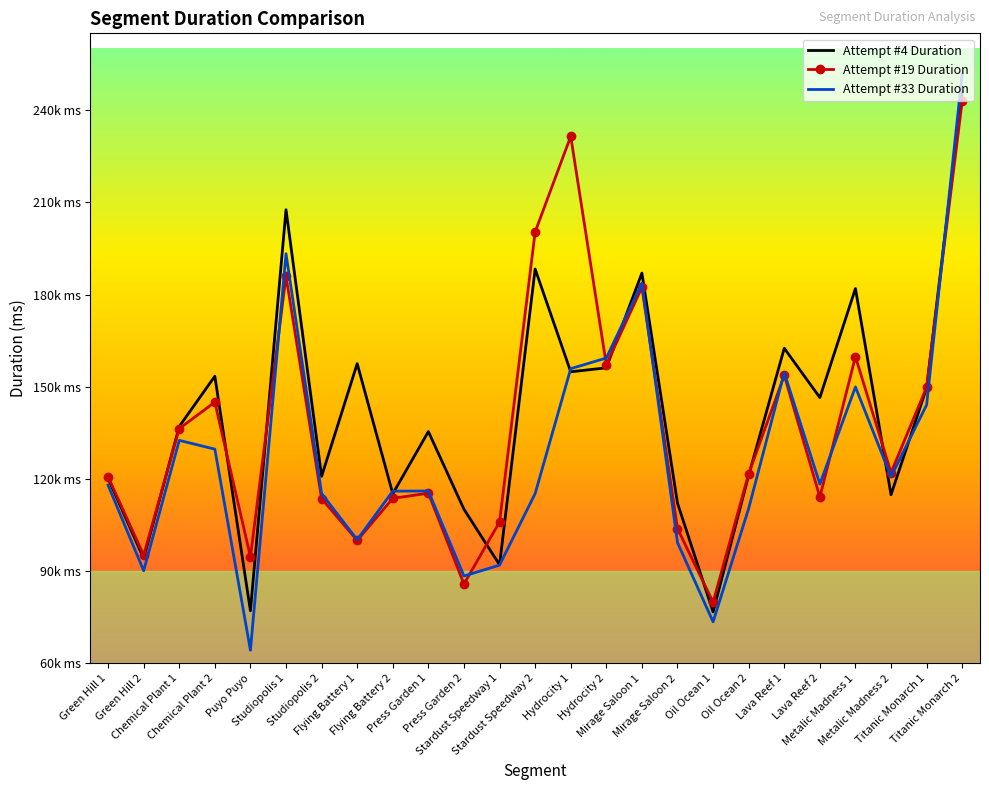

What is the difference between the maximum and minimum values in the Attempt #33 Duration series?

187533